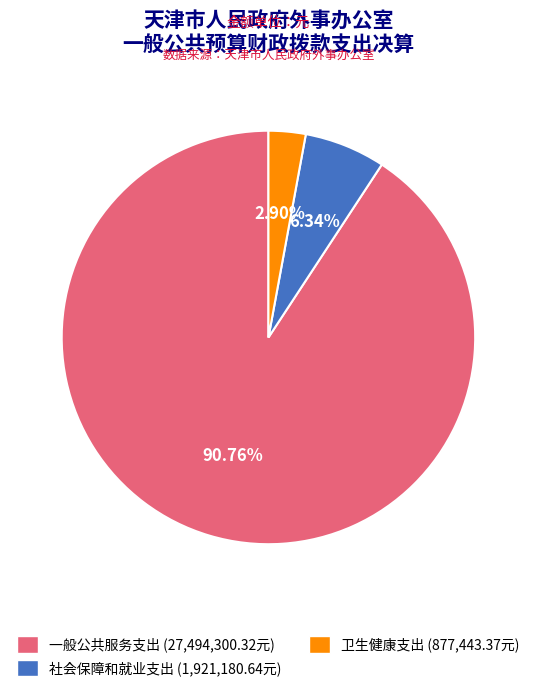

The 一般公共服务支出 slice represents 91% of the pie. True or false?

True